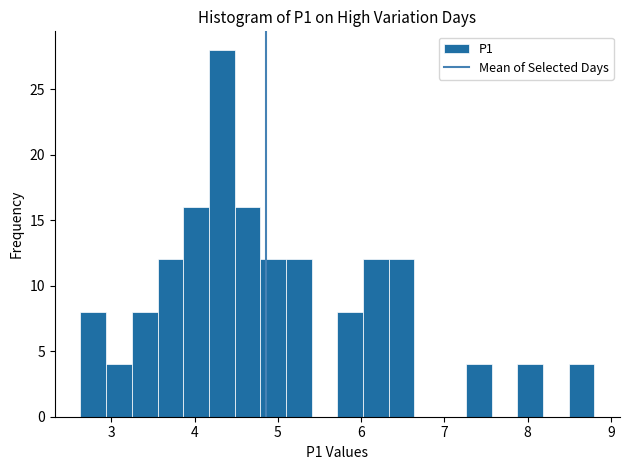

Read against the x-axis, roughly where is the centre of the tallest bar?

4.3